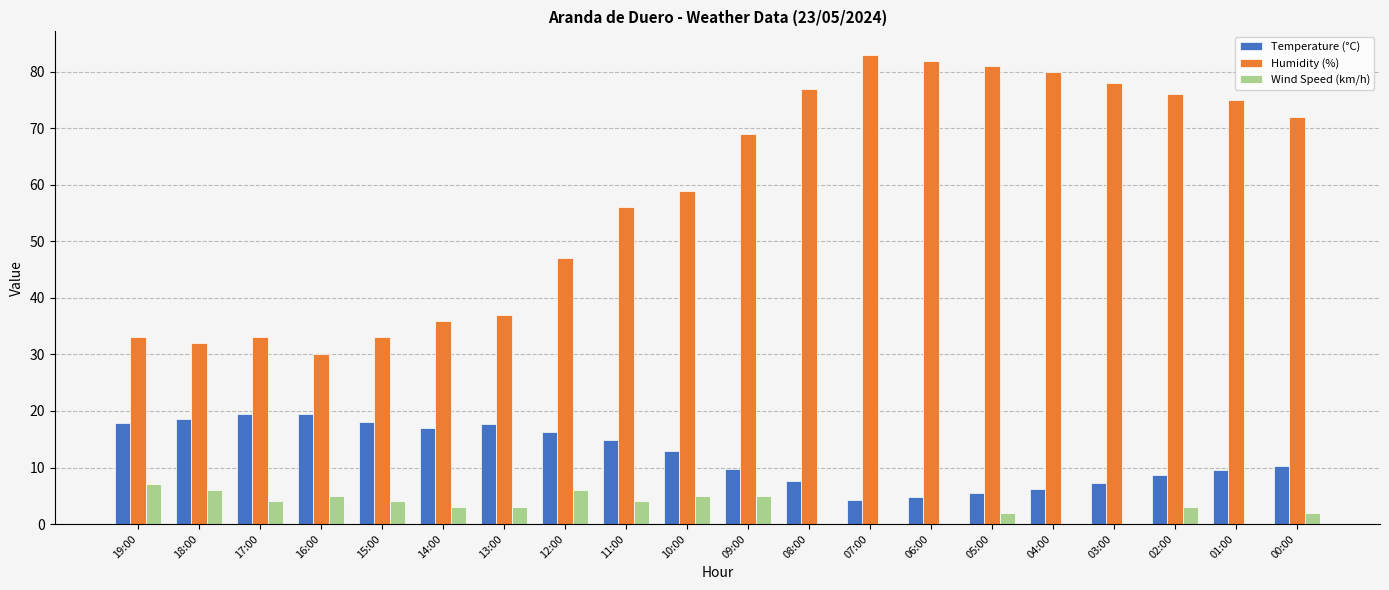

What is the difference between the Temperature (°C) values at 12:00 and 05:00?

10.7